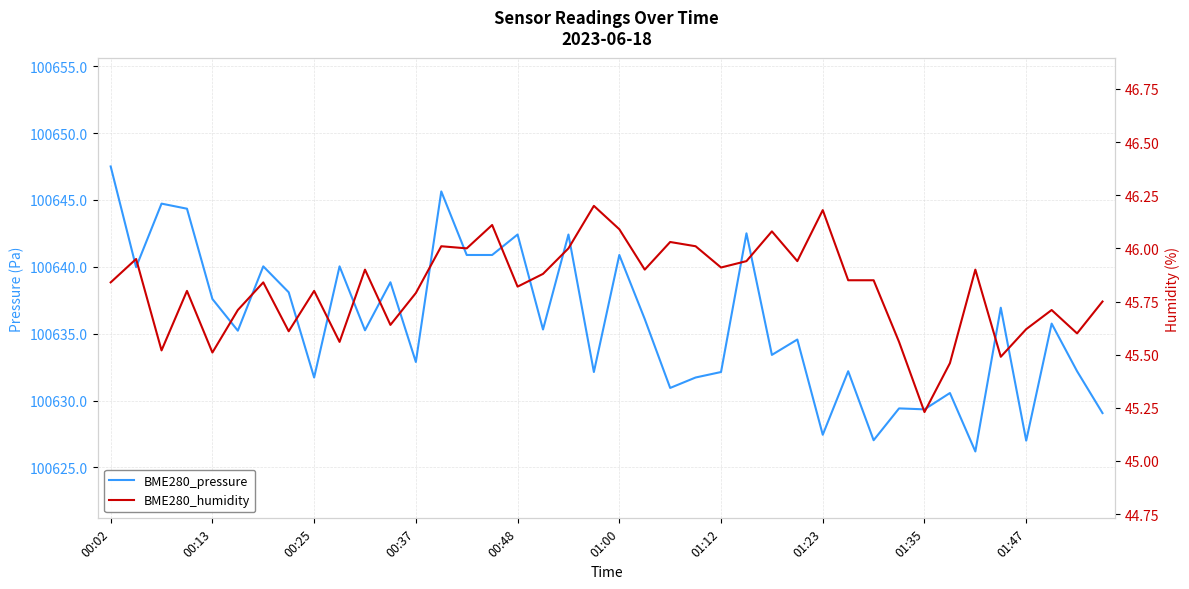

Is this an area chart (filled region under the line)?

No